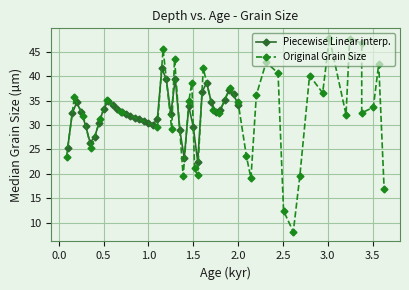

Is this an area chart (filled region under the line)?

No